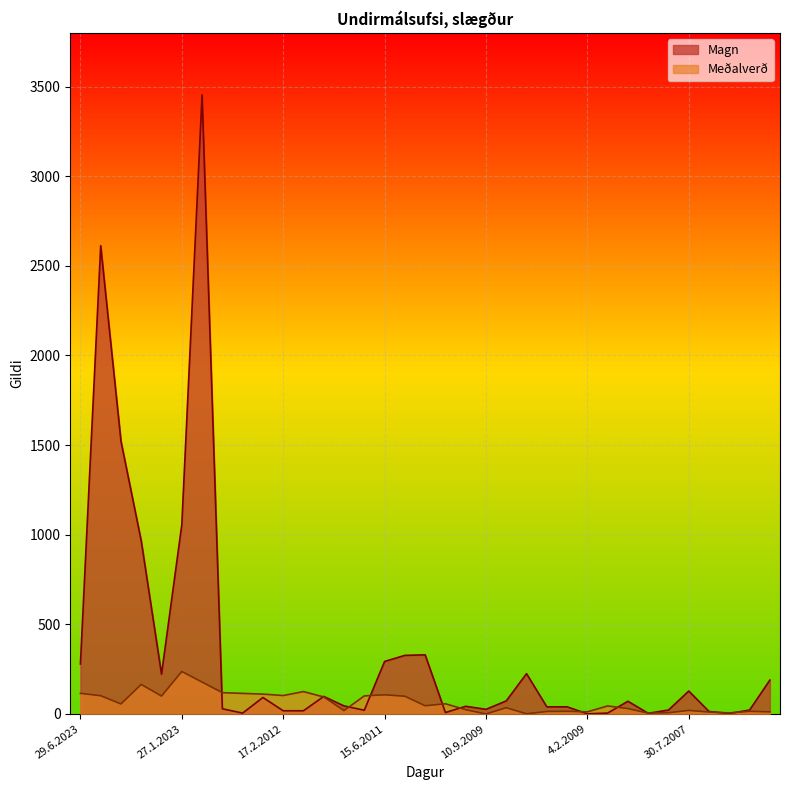

In Meðaverð, how many points are lower than both neighbors (excluding endpoints)?

10